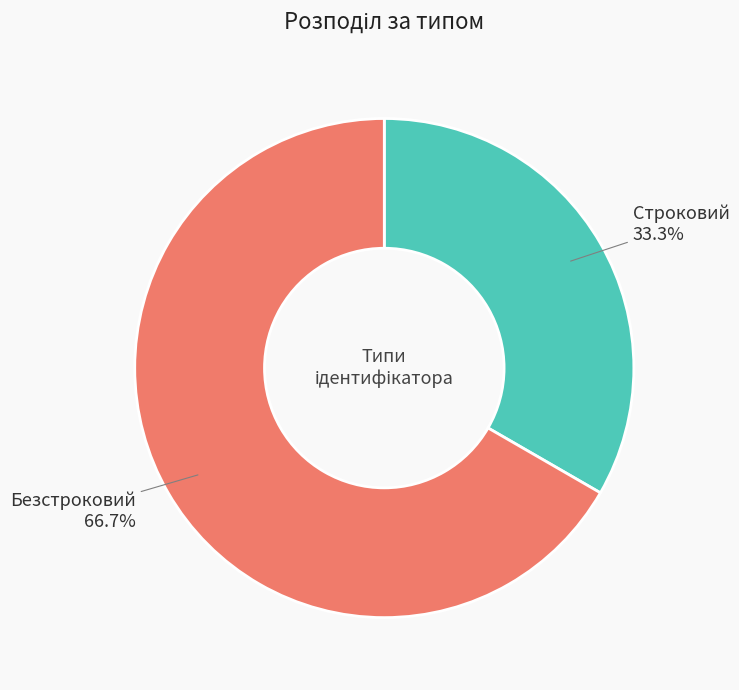

Which category has the smallest portion of the pie?

Строковий